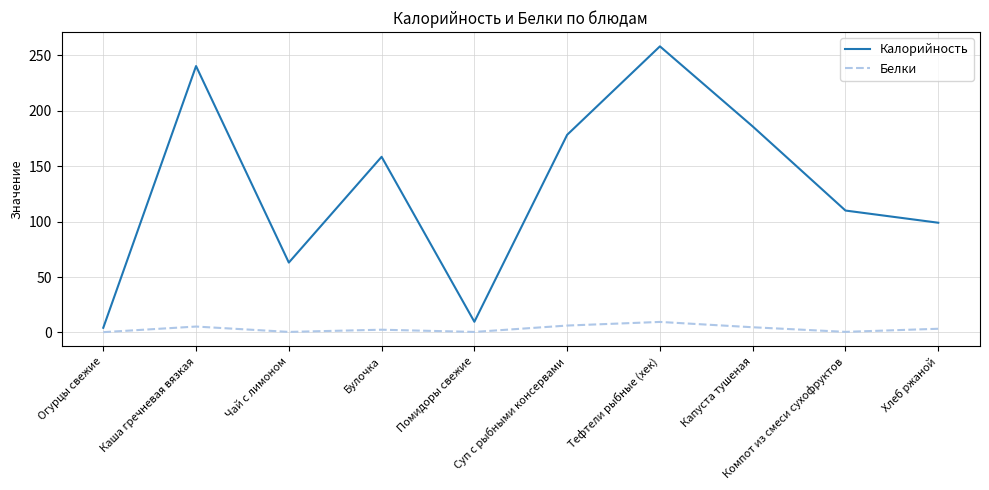

Which series has the largest total across all categories?

Калорийность